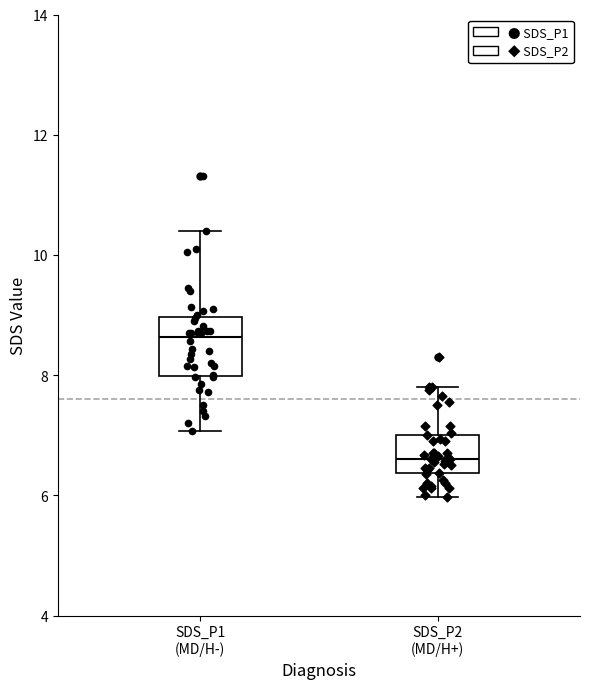

Where does the median line of the box for SDS_P2 (MD/H+) sit on the y-axis? The values are not printed on the chart, so give them approximately, as read against the axis.

6.6